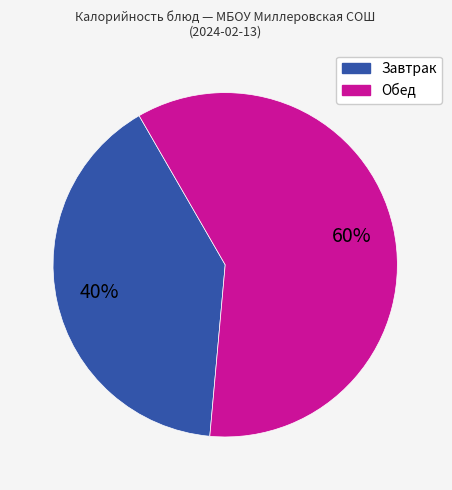

To the nearest percent, what is the average slice percentage?

50%